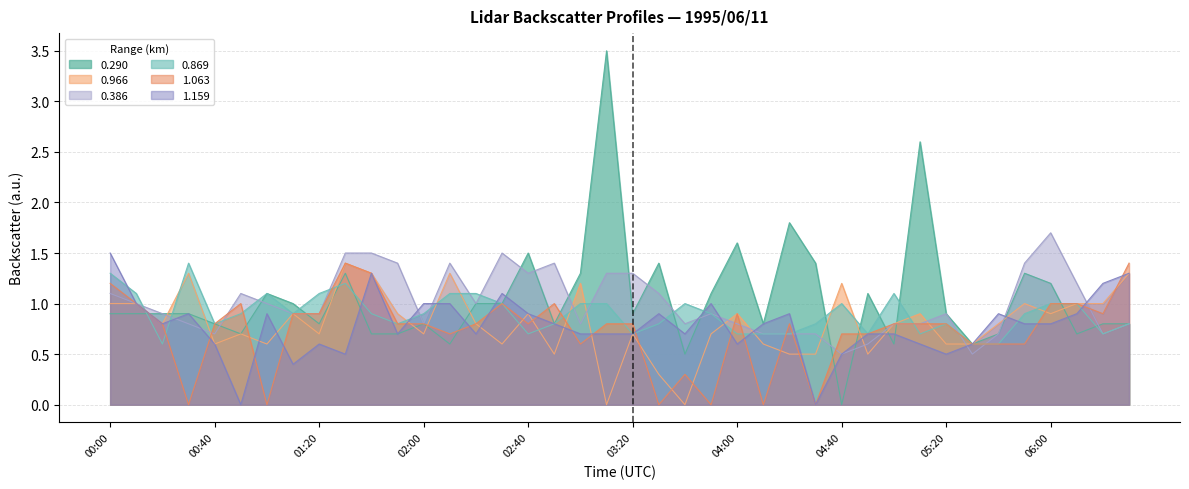

Between which two adjacent categories do 0.966 and 0.869 first intersect?

1995/06/11 00:10 and 1995/06/11 00:20